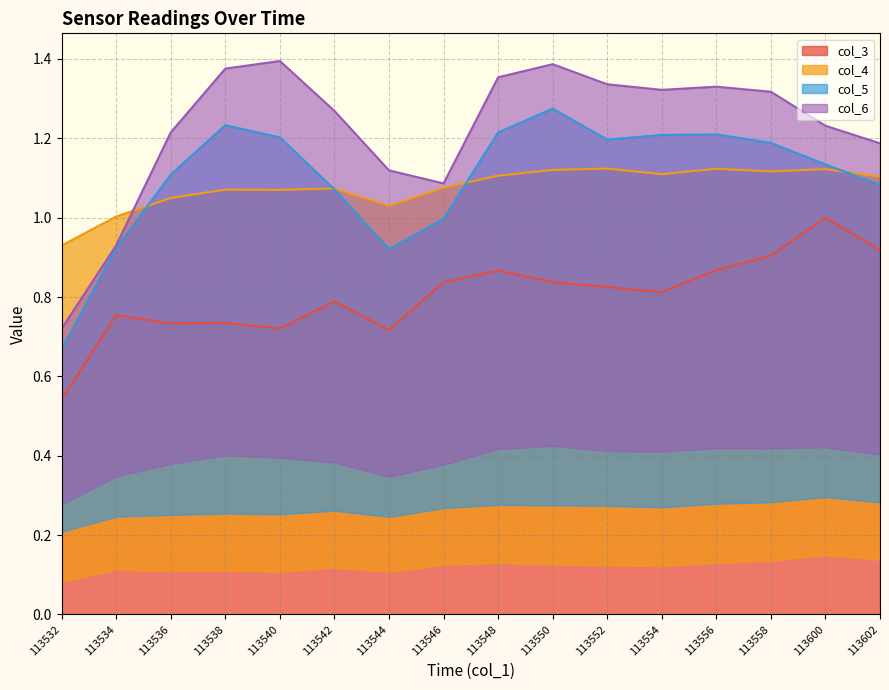

The value of col_6 at 113600 is 1.2. True or false?

True